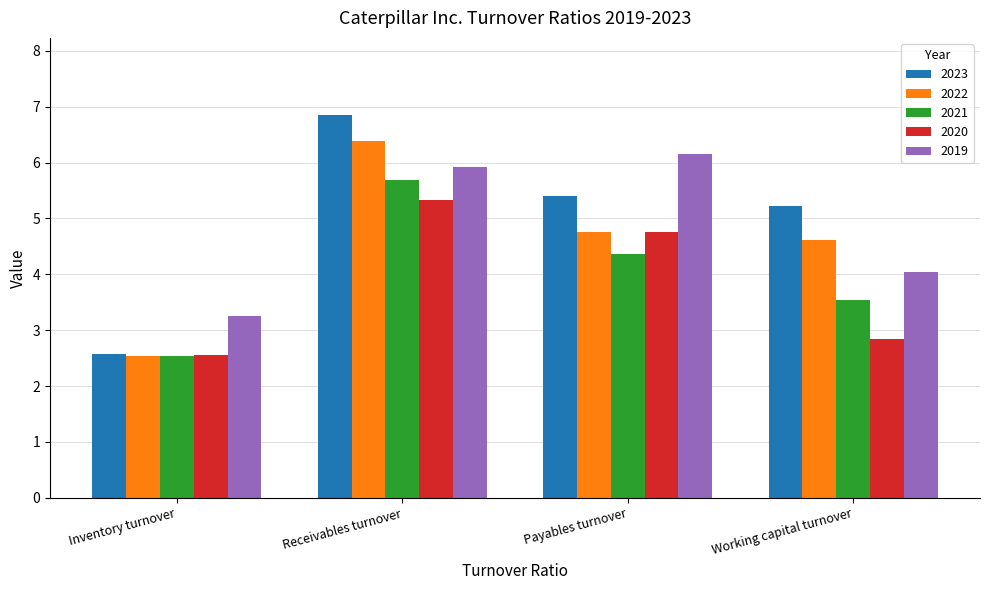

The value of 2021 at Inventory turnover is 2.5. True or false?

True